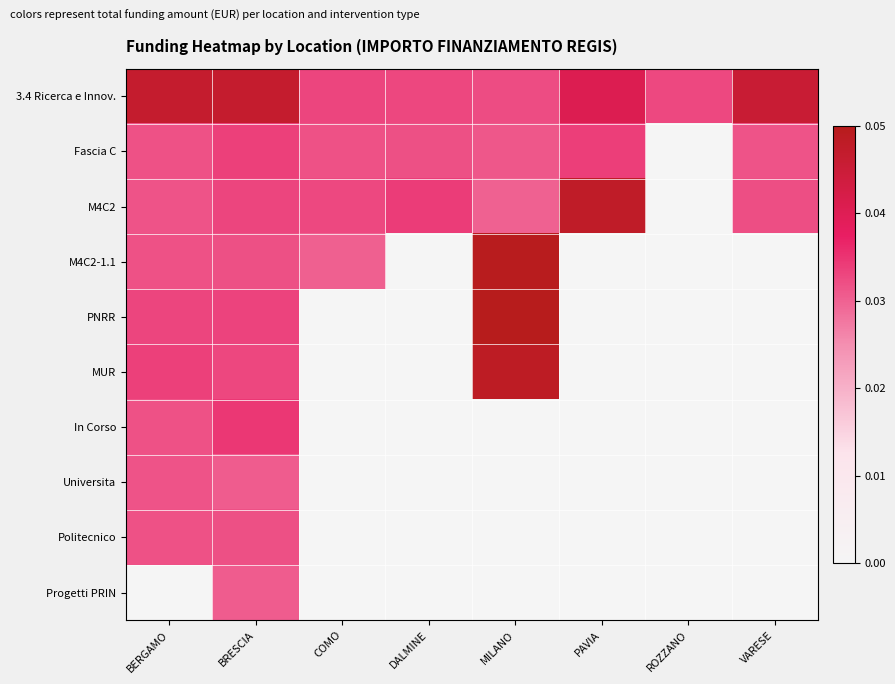

Reading right to left, transcribe all the data shown in this chart.

3.4 Ricerca e Innov.: VARESE=15.4	ROZZANO=11.0	PAVIA=13.7	MILANO=10.9	DALMINE=11.1	COMO=11.2	BRESCIA=15.8	BERGAMO=15.7
Fascia C: VARESE=10.6	ROZZANO=0.0	PAVIA=11.5	MILANO=10.5	DALMINE=10.8	COMO=10.7	BRESCIA=11.4	BERGAMO=10.7
M4C2: VARESE=10.9	ROZZANO=0.0	PAVIA=16.1	MILANO=10.1	DALMINE=11.5	COMO=11.1	BRESCIA=11.2	BERGAMO=10.7
M4C2-1.1: VARESE=0.0	ROZZANO=0.0	PAVIA=0.0	MILANO=16.7	DALMINE=0.0	COMO=10.2	BRESCIA=10.8	BERGAMO=10.7
PNRR: VARESE=0.0	ROZZANO=0.0	PAVIA=0.0	MILANO=16.9	DALMINE=0.0	COMO=0.0	BRESCIA=11.3	BERGAMO=11.2
MUR: VARESE=0.0	ROZZANO=0.0	PAVIA=0.0	MILANO=16.3	DALMINE=0.0	COMO=0.0	BRESCIA=11.1	BERGAMO=11.4
In Corso: VARESE=0.0	ROZZANO=0.0	PAVIA=0.0	MILANO=0.0	DALMINE=0.0	COMO=0.0	BRESCIA=11.7	BERGAMO=10.7
Universita: VARESE=0.0	ROZZANO=0.0	PAVIA=0.0	MILANO=0.0	DALMINE=0.0	COMO=0.0	BRESCIA=10.3	BERGAMO=10.6
Politecnico: VARESE=0.0	ROZZANO=0.0	PAVIA=0.0	MILANO=0.0	DALMINE=0.0	COMO=0.0	BRESCIA=10.8	BERGAMO=10.7
Progetti PRIN: VARESE=0.0	ROZZANO=0.0	PAVIA=0.0	MILANO=0.0	DALMINE=0.0	COMO=0.0	BRESCIA=10.3	BERGAMO=0.0